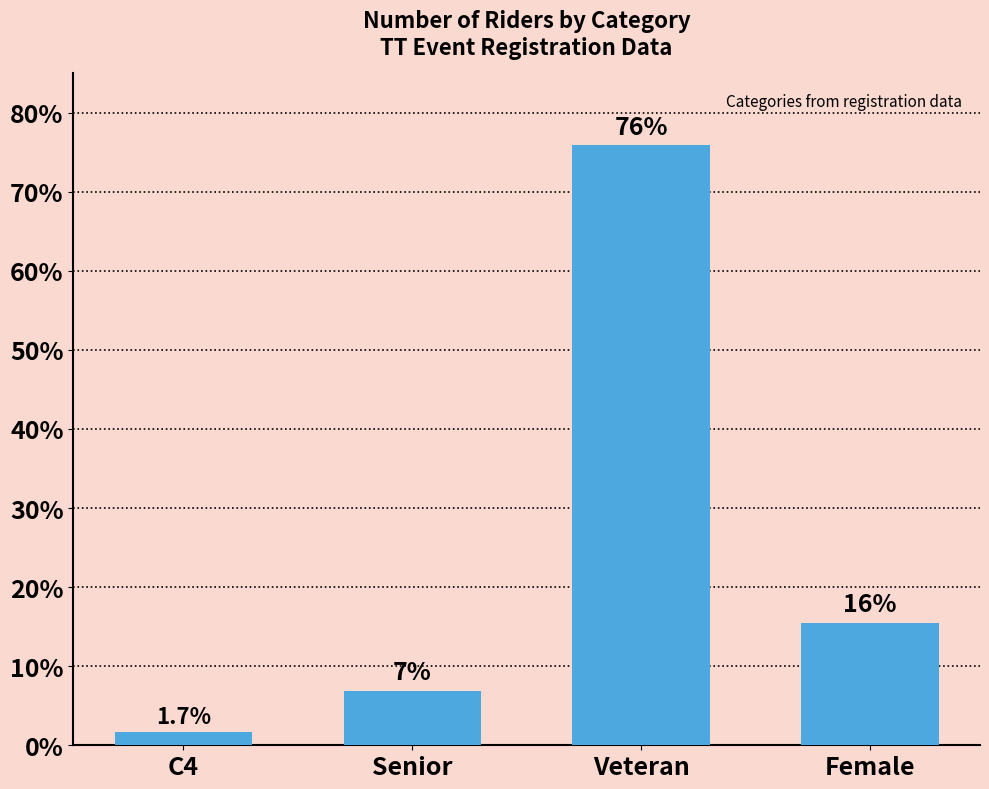

The value at C4 is 1.7. True or false?

True